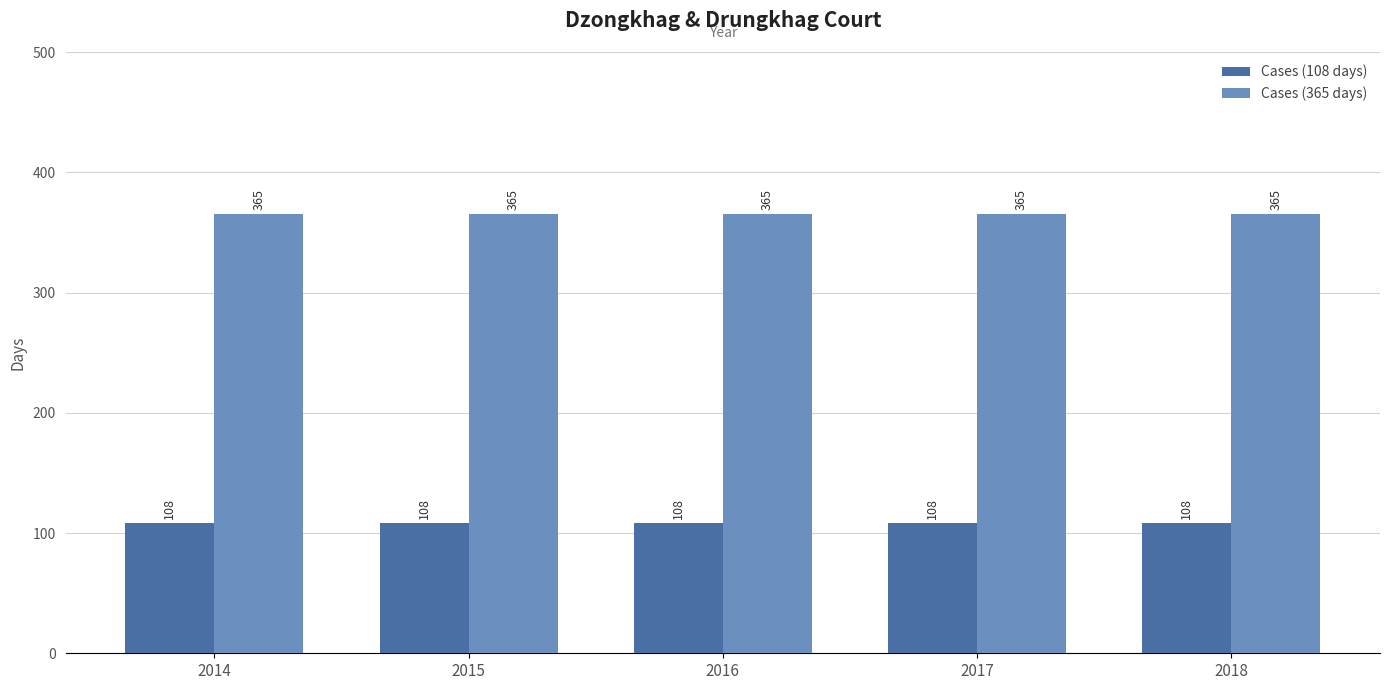

Is it true that Cases (365 days) equals 365 at 2018?

True